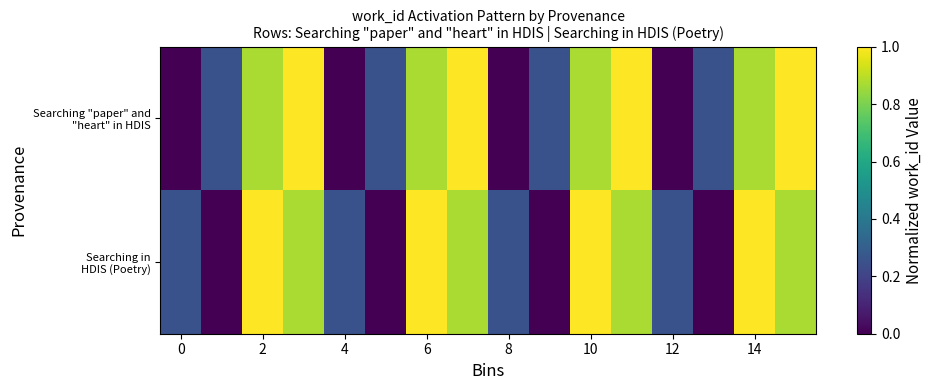

How many data points does each series have?

16